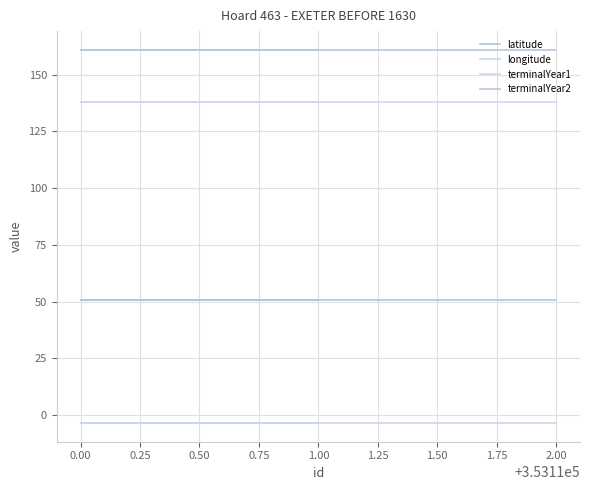

What are all the series names shown in the legend?

latitude, longitude, terminalYear1, terminalYear2